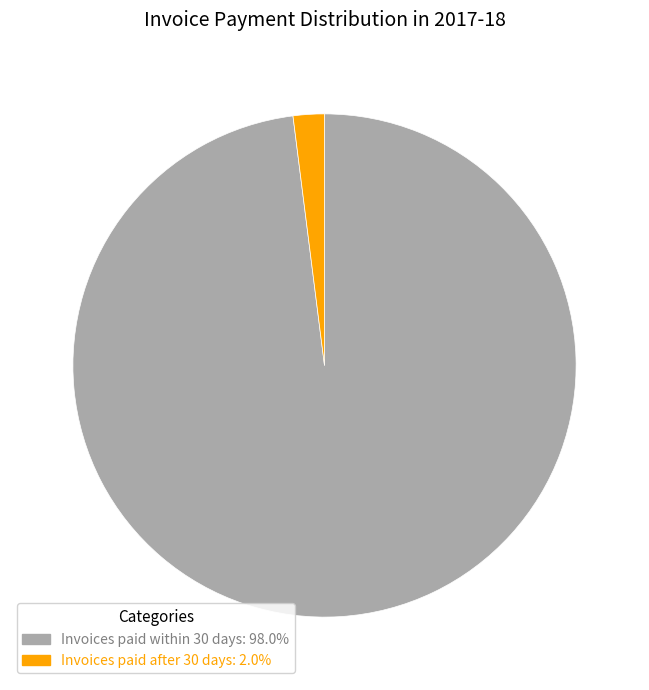

Is Invoices paid within 30 days: 98.0% the majority of the pie?

Yes